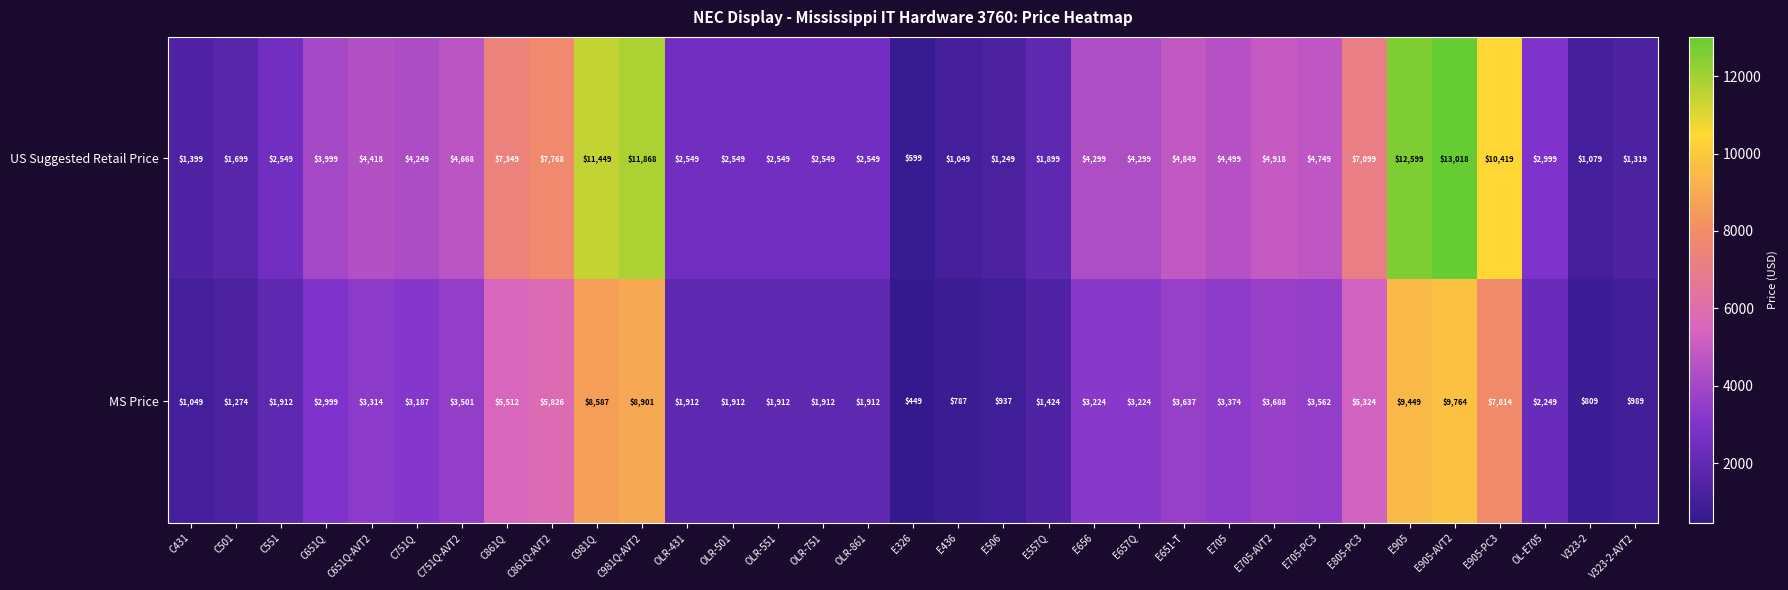

The US Suggested Retail Price series shows 7099 at E805-PC3. True or false?

True